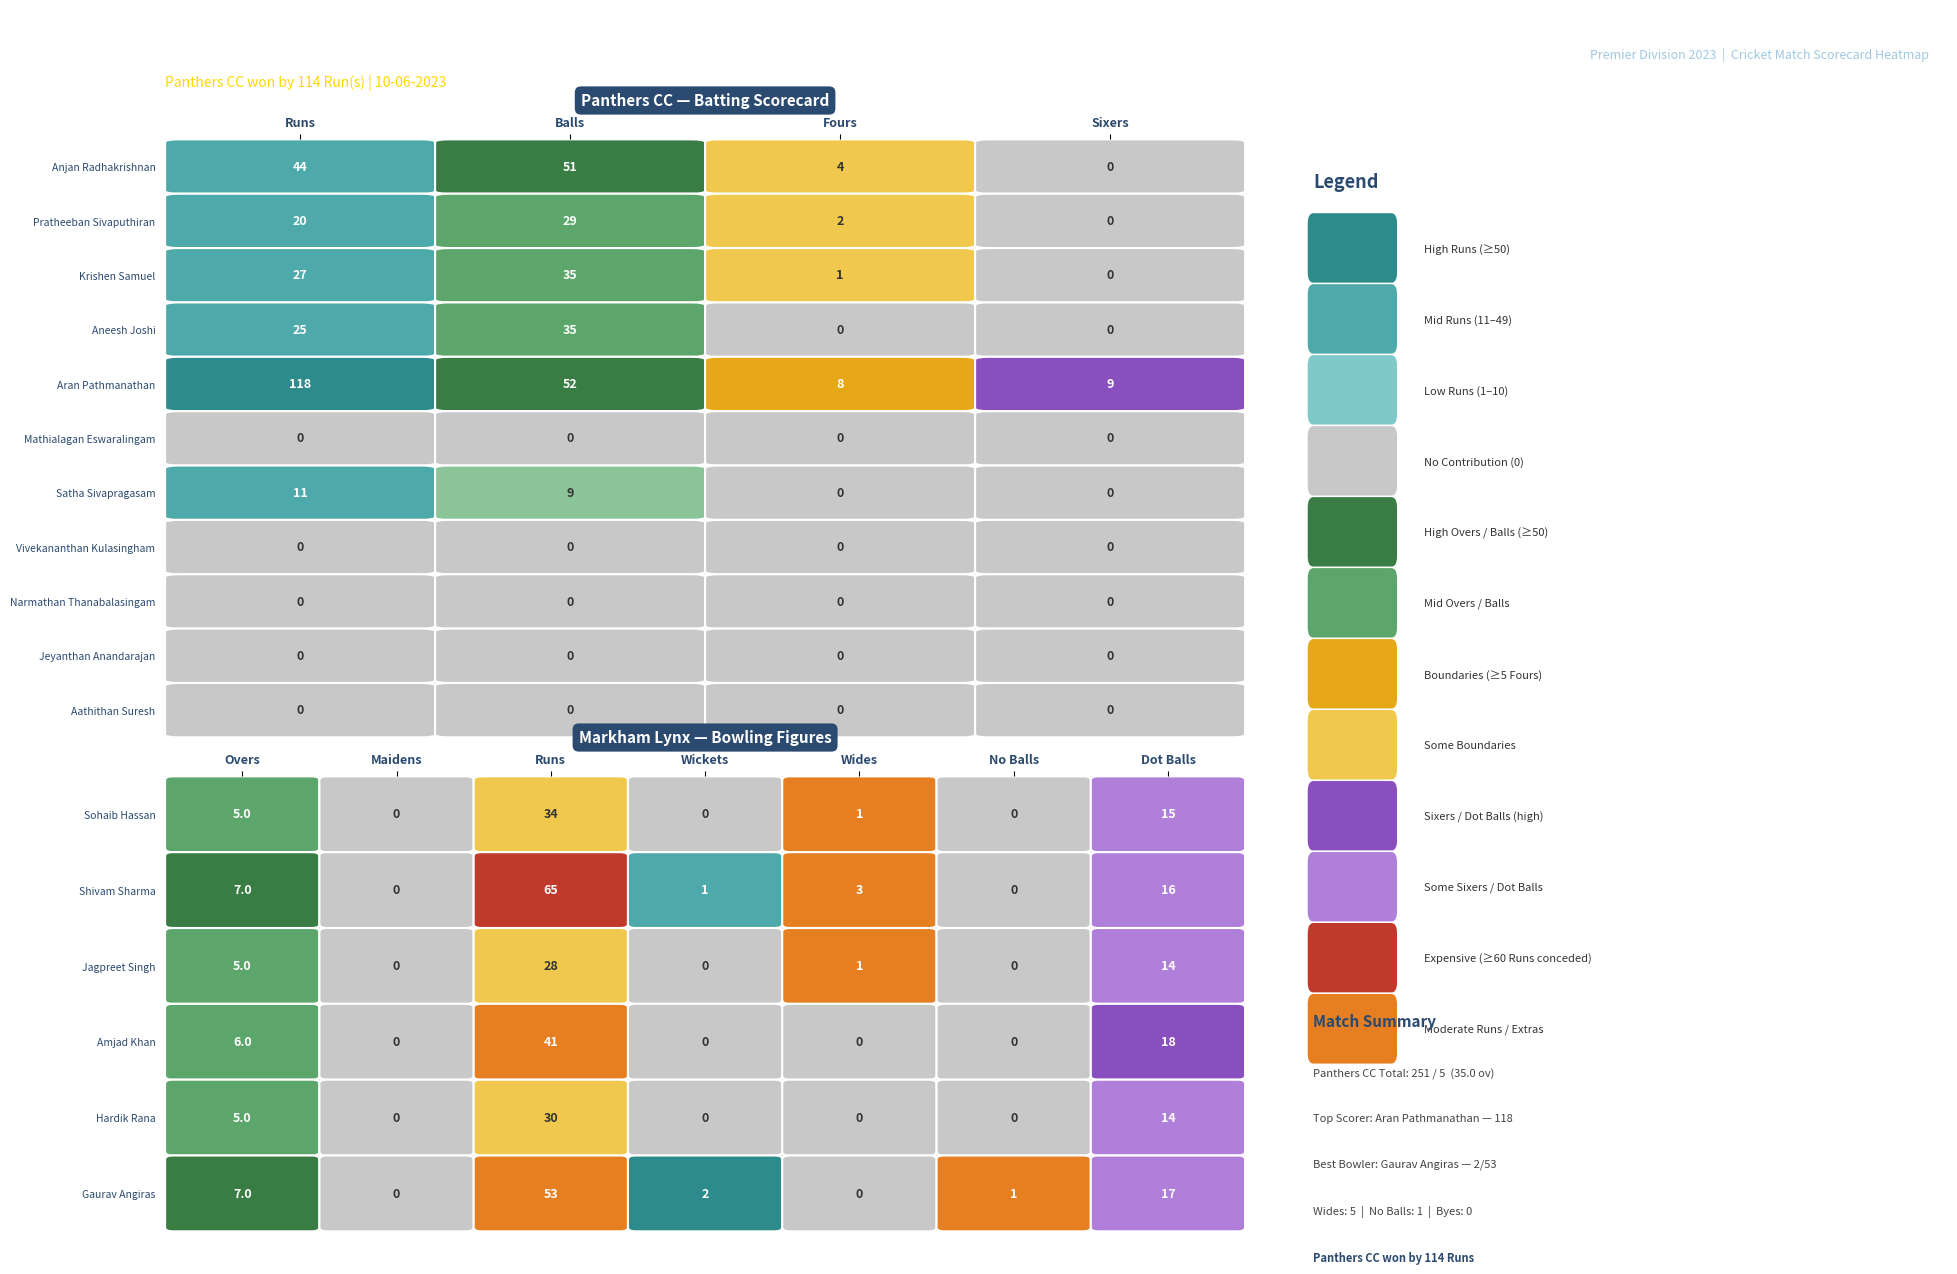

Is it true that Krishen Samuel equals 1 at 2?

True